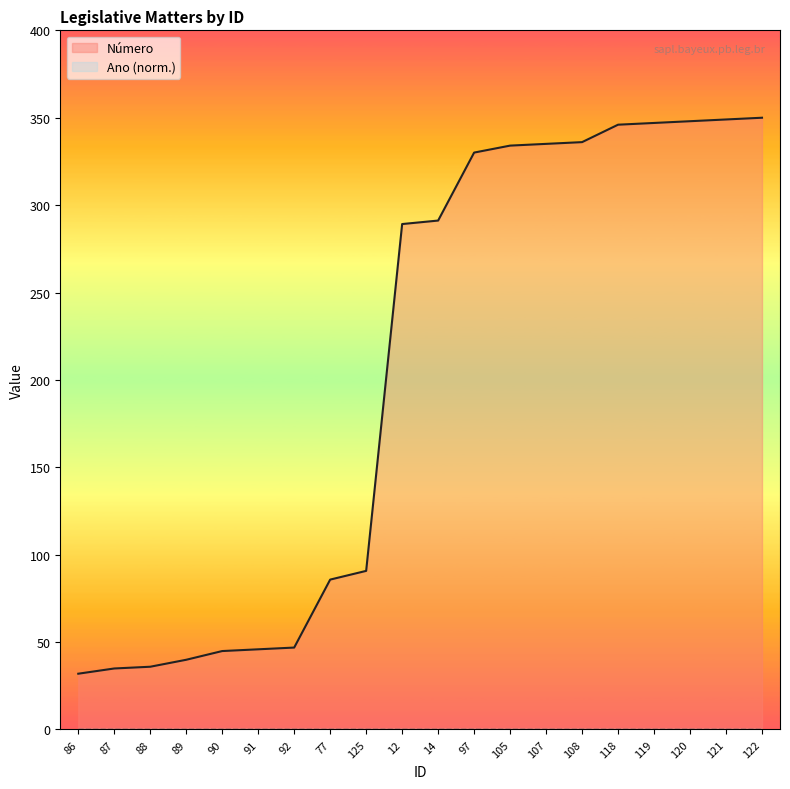

Which category has the lowest value across all series?

86